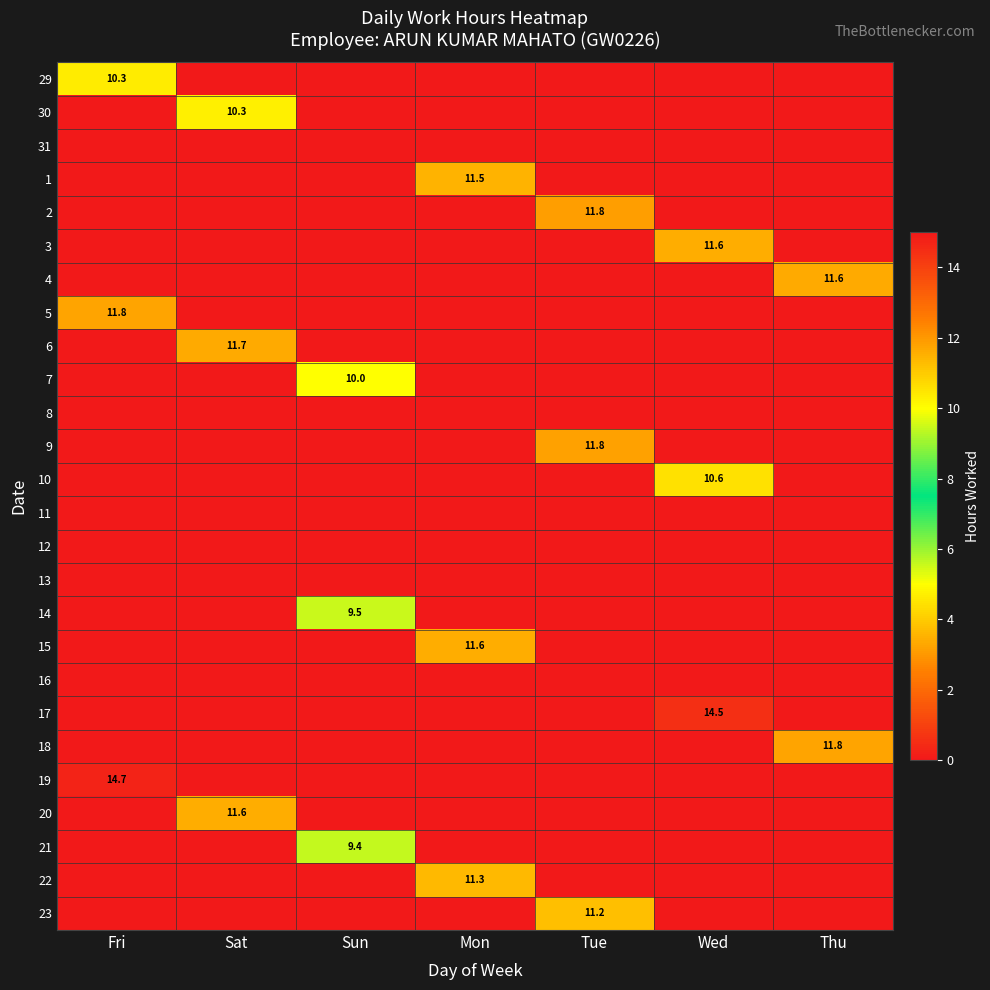

What is the maximum value shown in the chart?

14.7